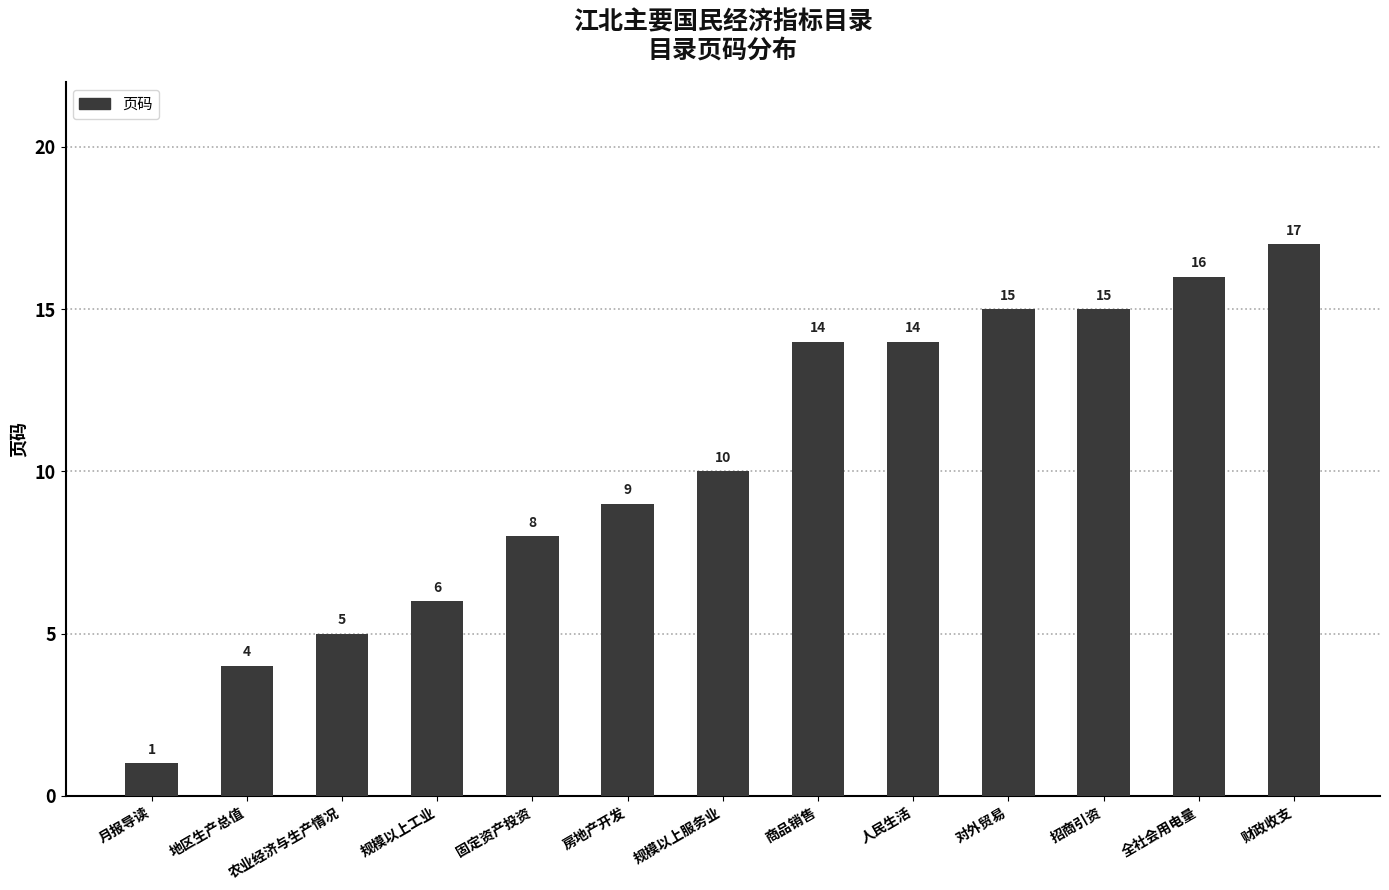

What is the label of the 5th bar from the right?

人民生活